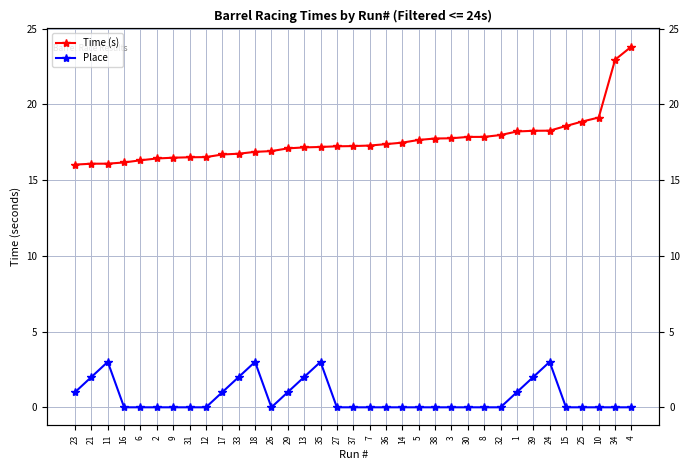

What is the total value across all series at 4?

23.8